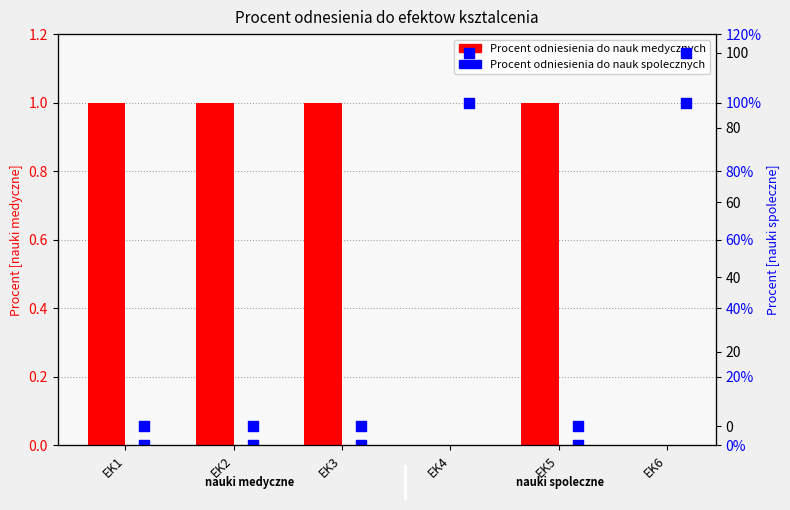

At which category is the sum across all series the highest?

EK4